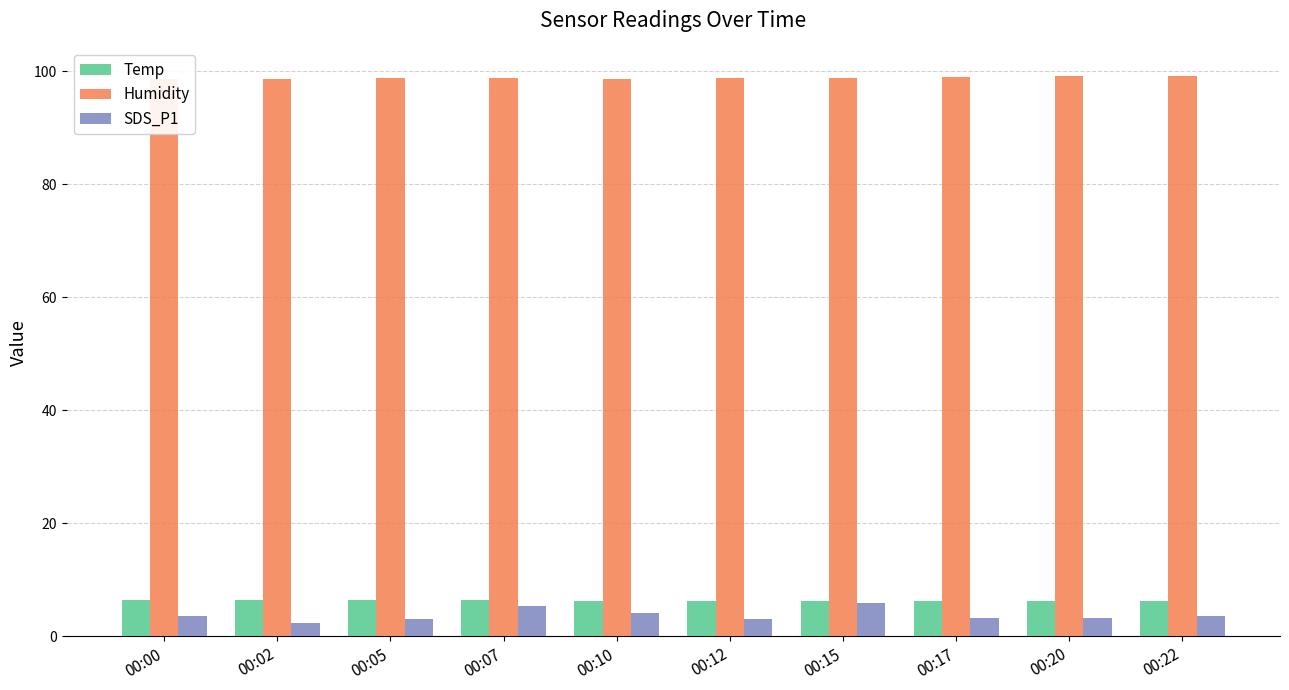

Which series has the widest spread of values?

SDS_P1